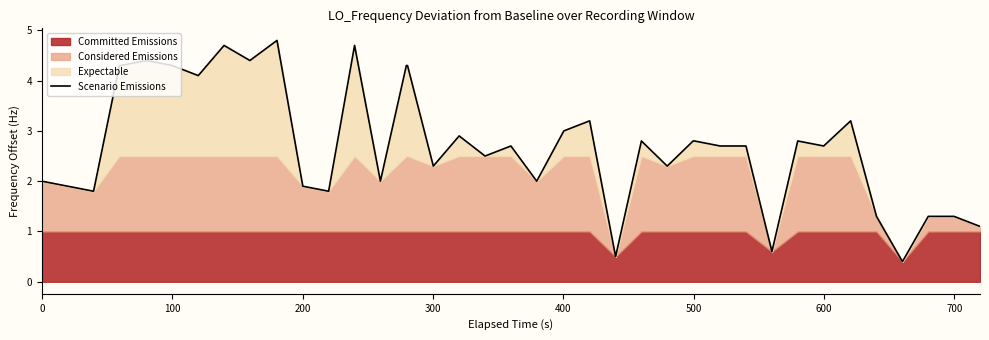

True or false: there are more than 1 points higher than both neighbors.

True